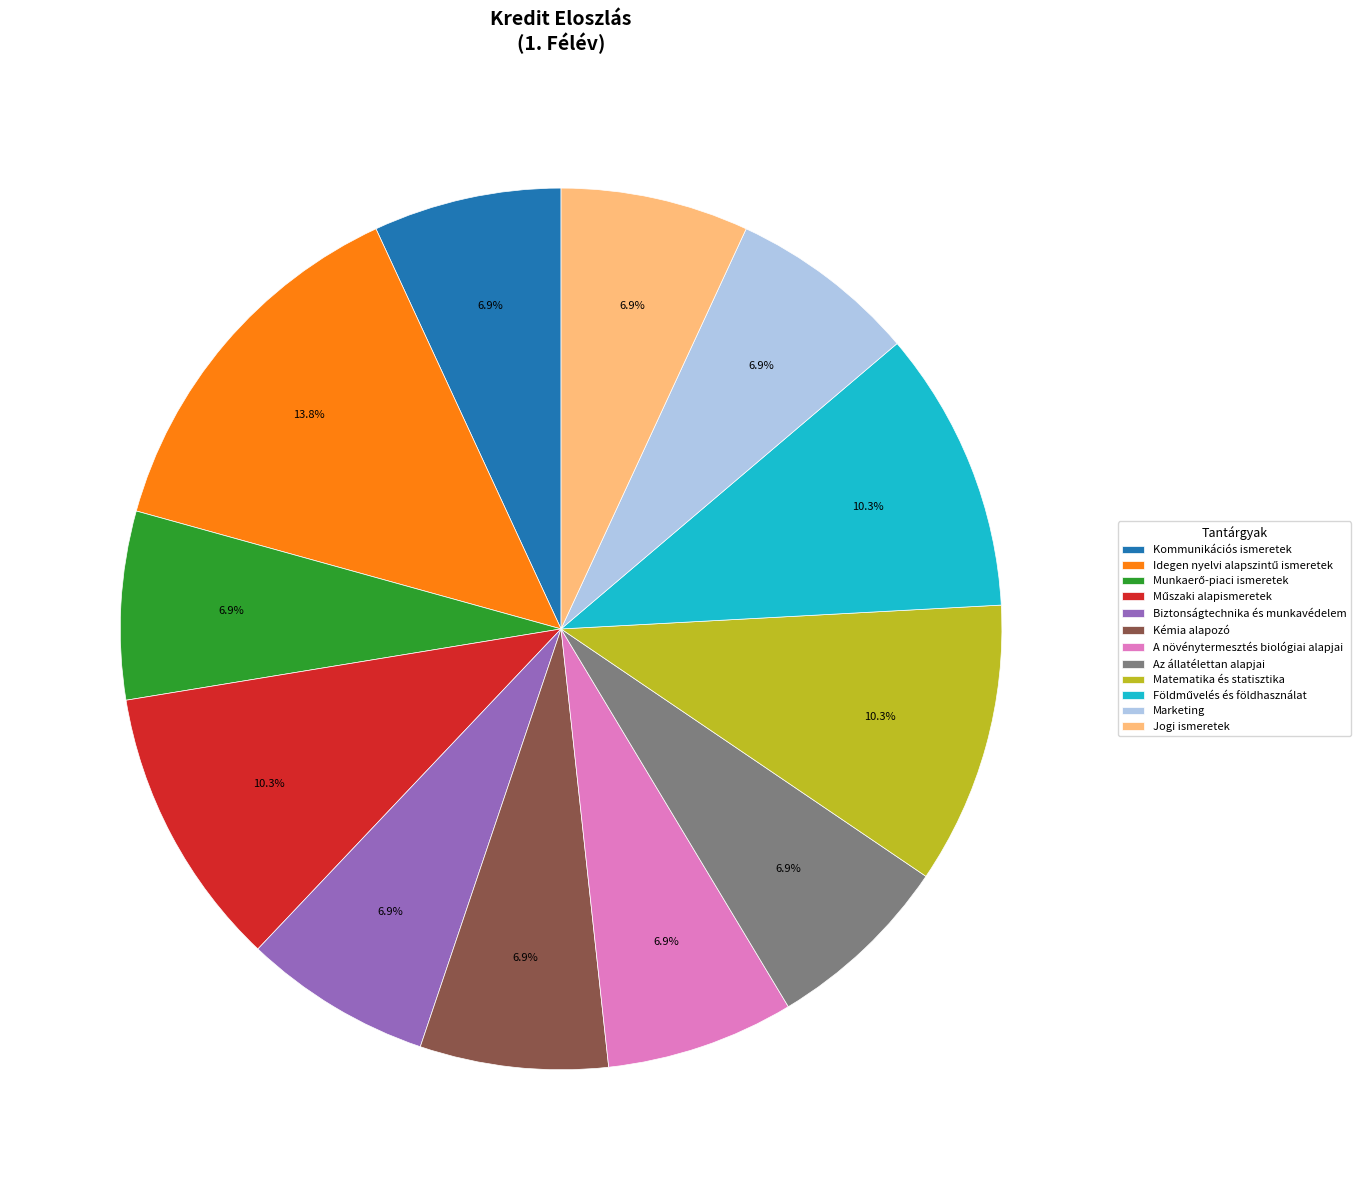

To the nearest percent, what percentage of the pie is Biztonságtechnika és munkavédelem?

7%